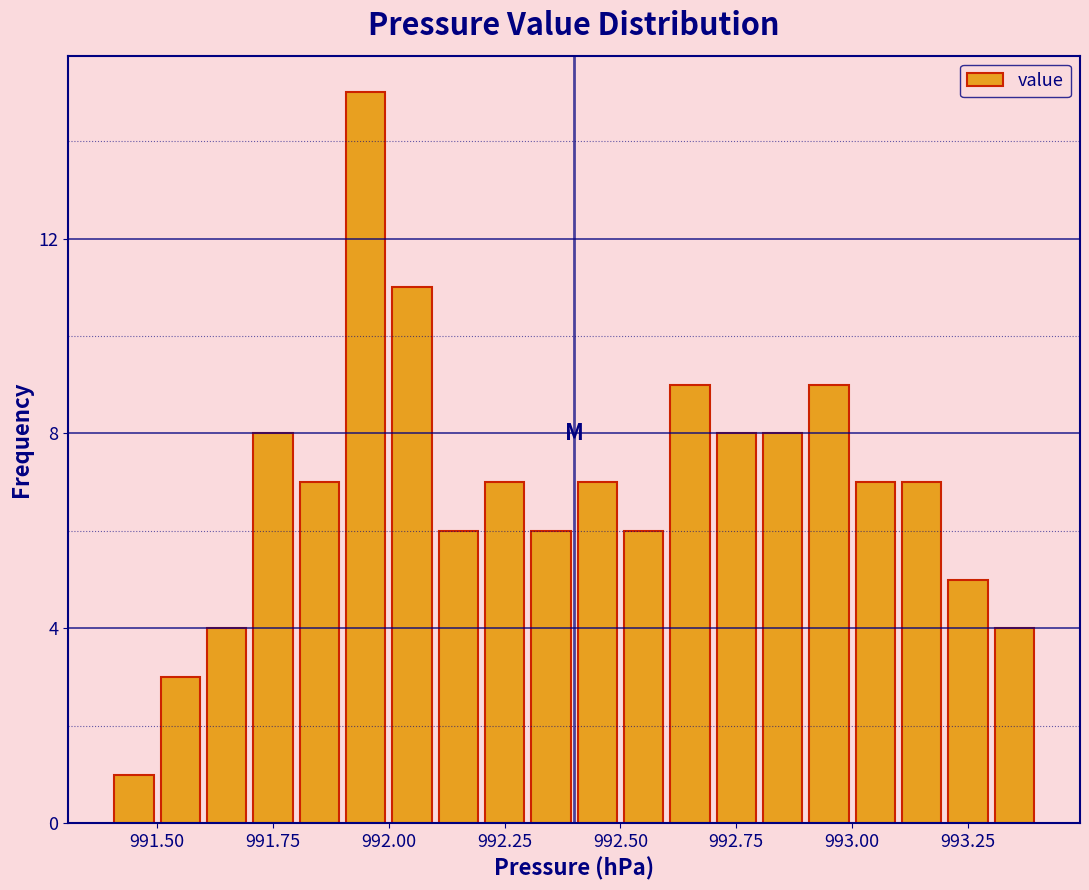

Read against the x-axis, roughly where is the centre of the tallest bar?

991.95